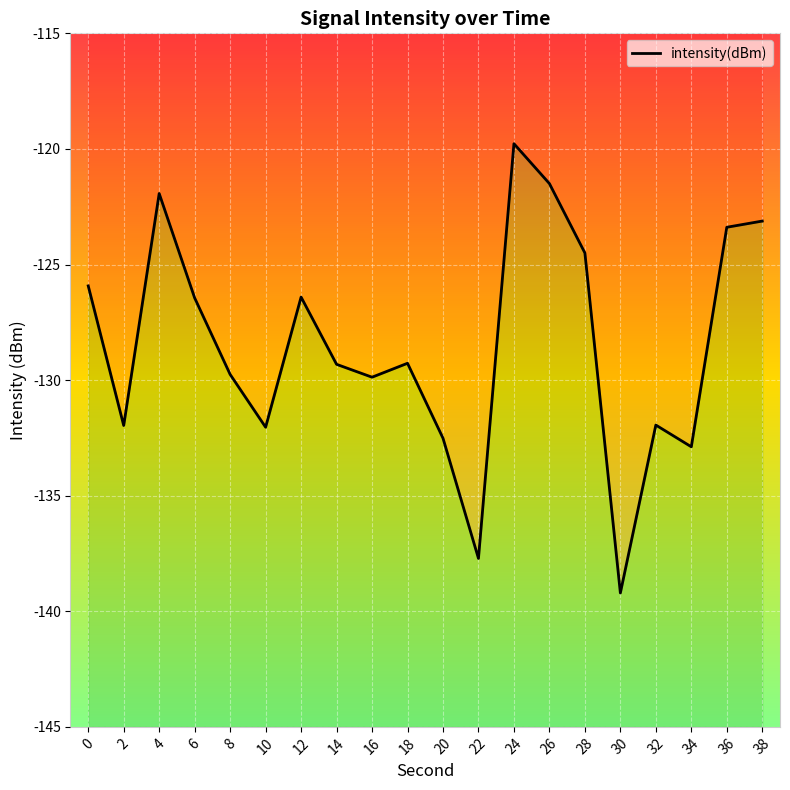

Where is the first local maximum?

4